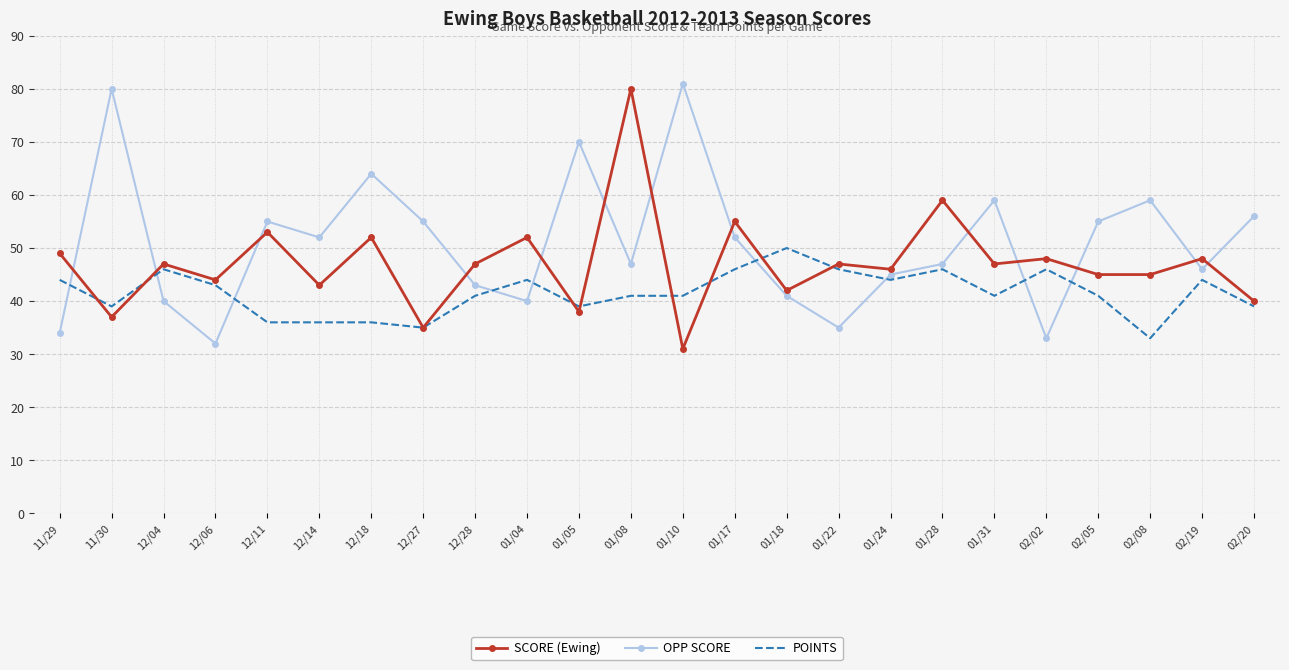

What is the spread (max minus min) of values at 12/18?

28